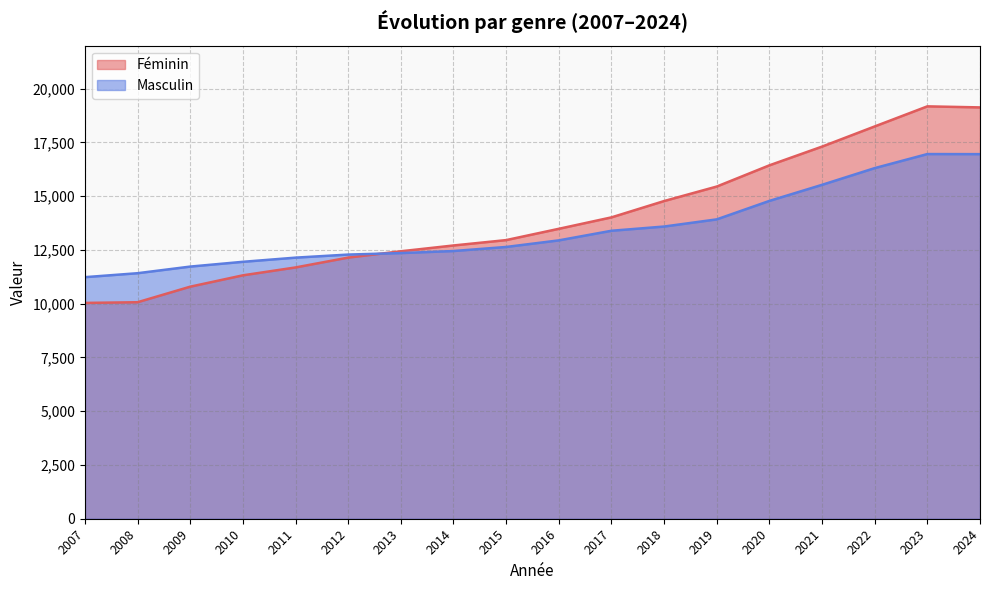

How many interior local peaks does the Masculin series have?

1